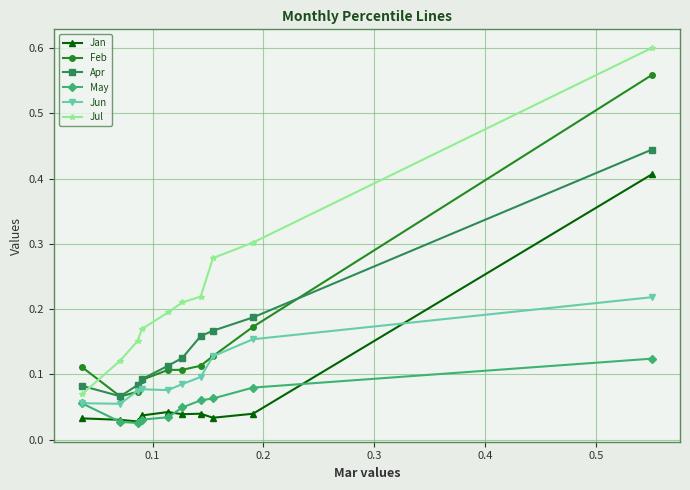

Count the Jul values in the range 0 to 1.

10